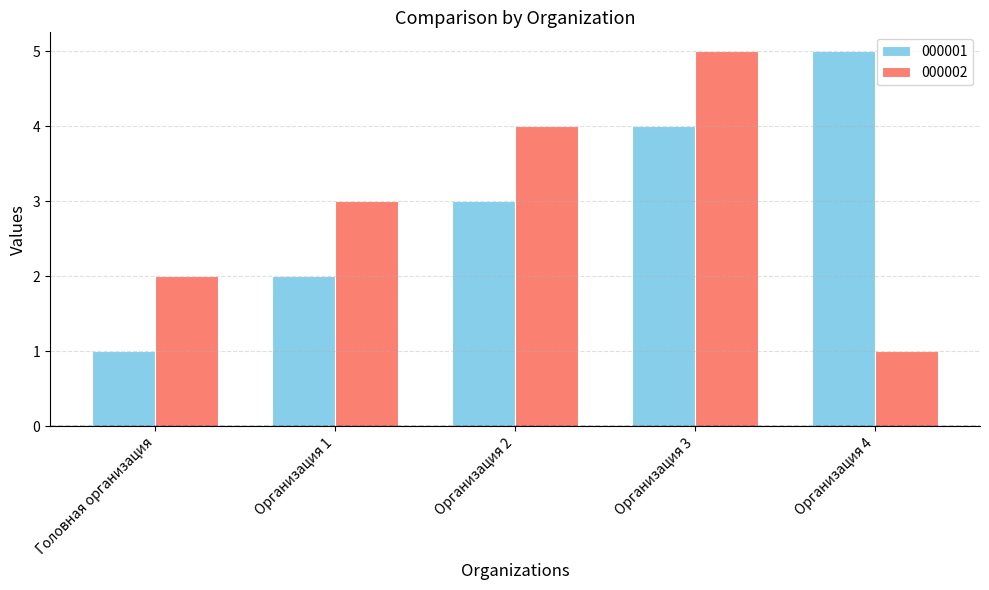

At which label does 000001 reach its peak?

Организация 4